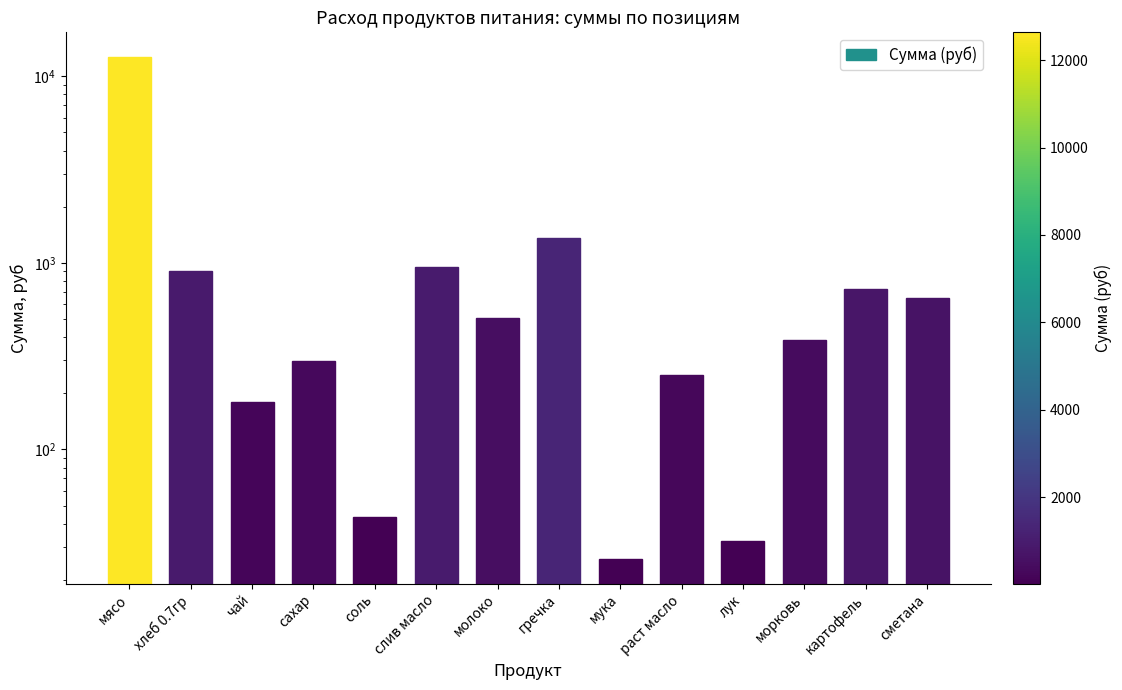

What is the minimum value shown in the chart?

26.0